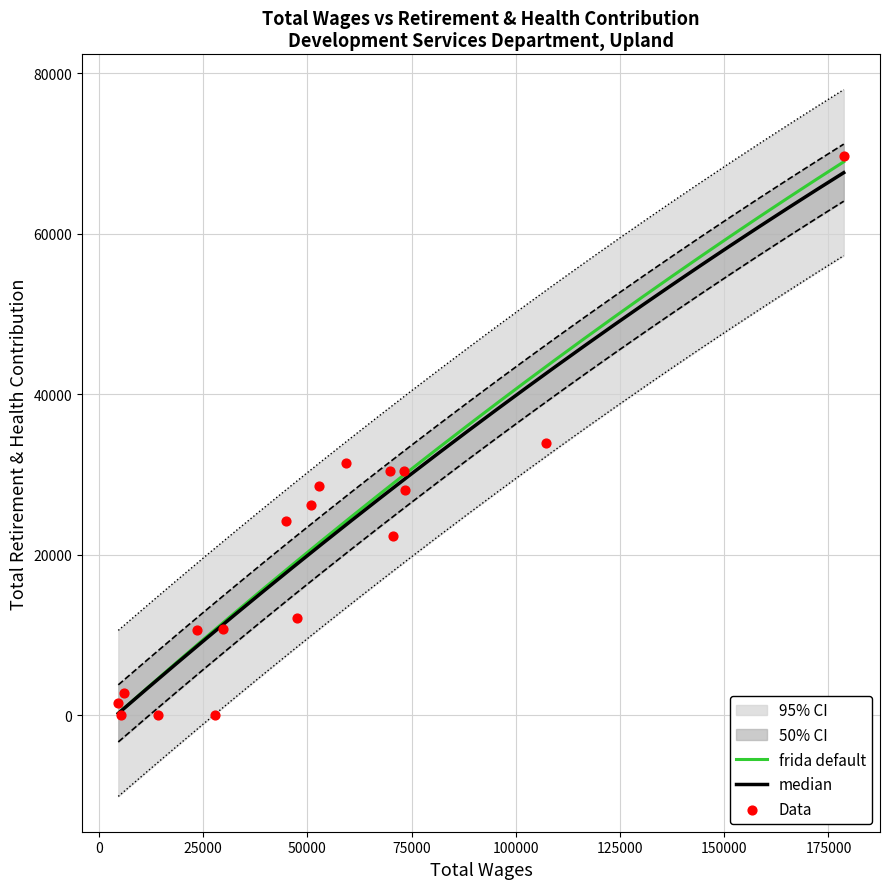

What is the highest value of the frida default series?

68947.1